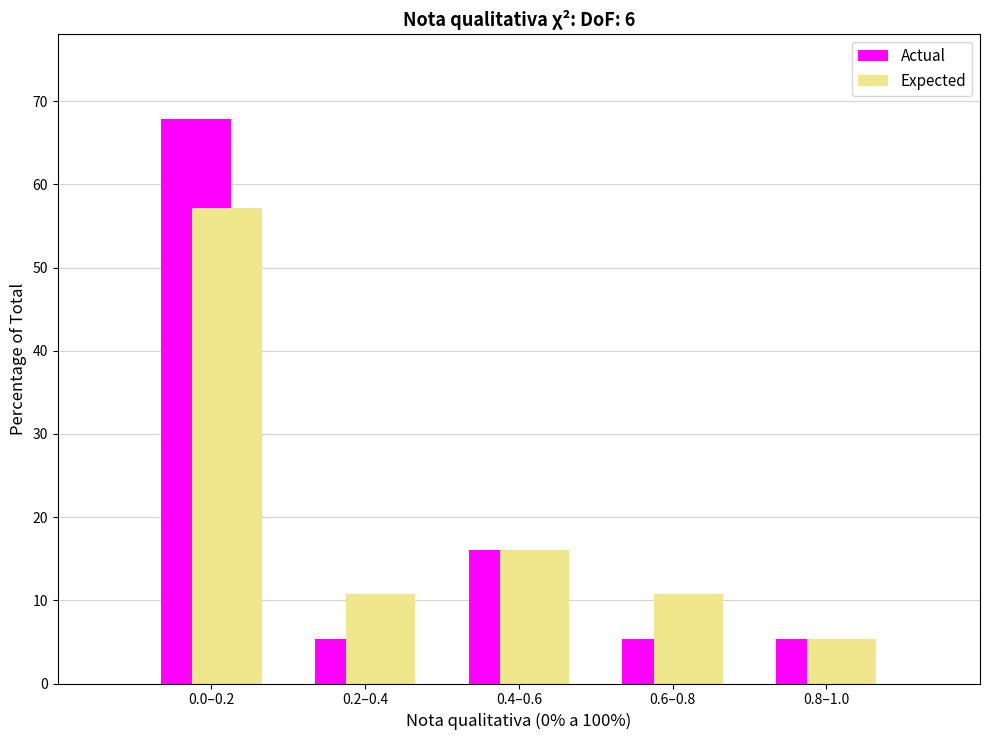

Reading right to left, what are all the values shown in this chart?

Actual: 0.8–1.0=5.4	0.6–0.8=5.4	0.4–0.6=16.1	0.2–0.4=5.4	0.0–0.2=67.9
Expected: 0.8–1.0=5.4	0.6–0.8=10.7	0.4–0.6=16.1	0.2–0.4=10.7	0.0–0.2=57.1